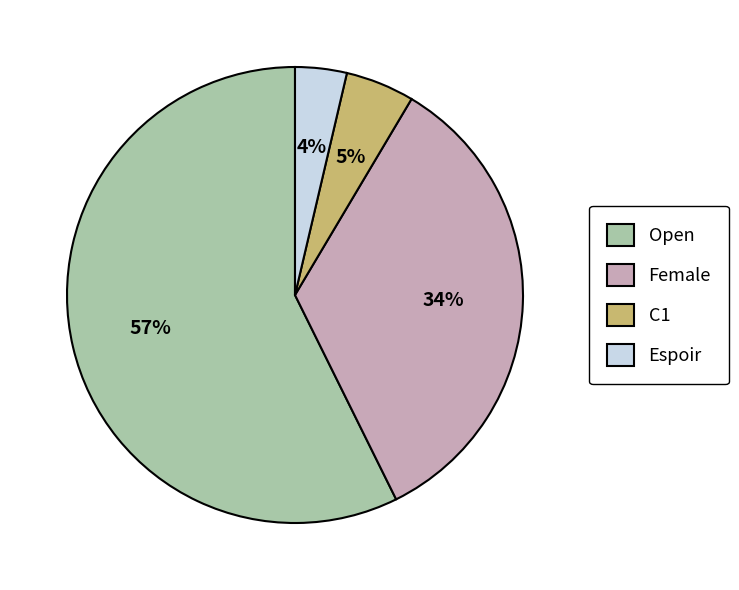

Is there any slice that represents more than half of the pie?

Yes